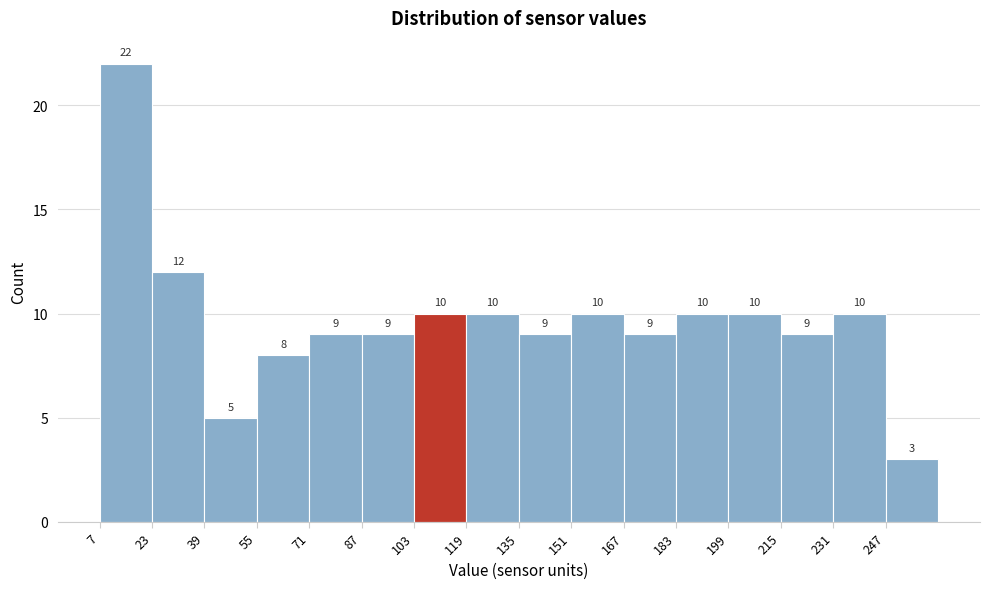

Reading left to right, transcribe this chart: for each bar, give the range it covers on the x-axis and its height. The bar edges are not printed on the chart, so give them approximately, as read against the axis.

7 to 23: 22
23 to 39: 12
39 to 55: 5
55 to 71: 8
71 to 87: 9
87 to 103: 9
103 to 119: 10
119 to 135: 10
135 to 151: 9
151 to 167: 10
167 to 183: 9
183 to 199: 10
199 to 215: 10
215 to 231: 9
231 to 247: 10
247 to 263: 3